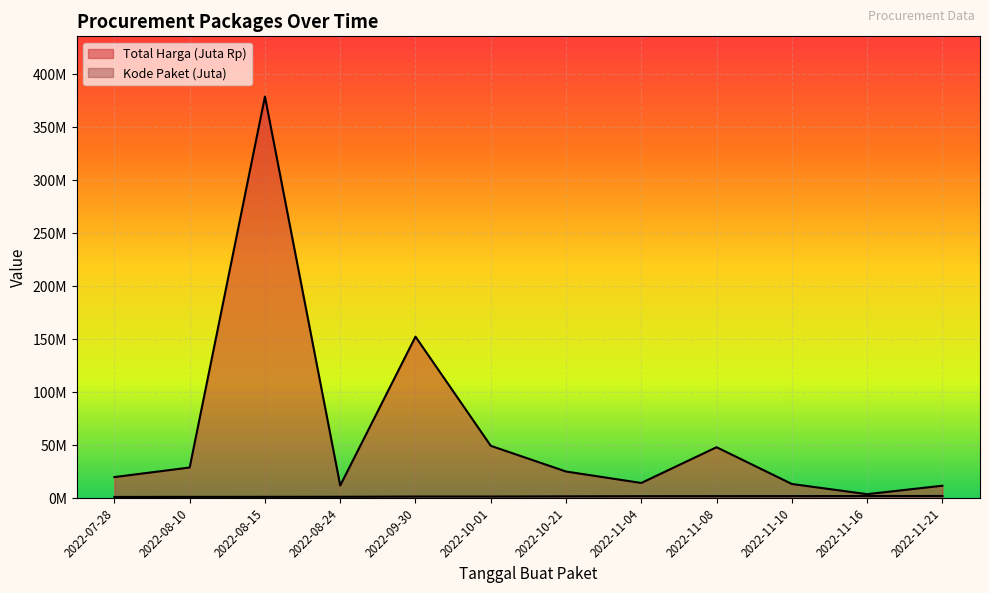

At how many categories does at least one series exceed 77?

2